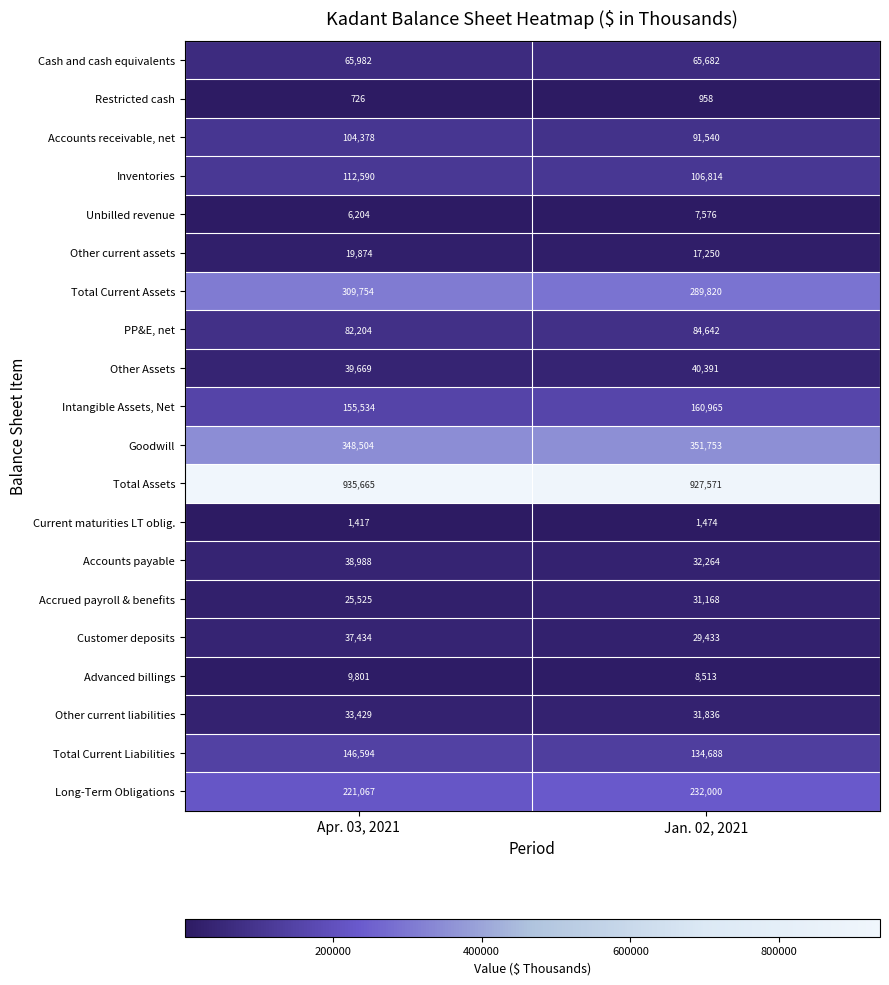

At which label does Long-Term Obligations reach its peak?

Jan. 02, 2021